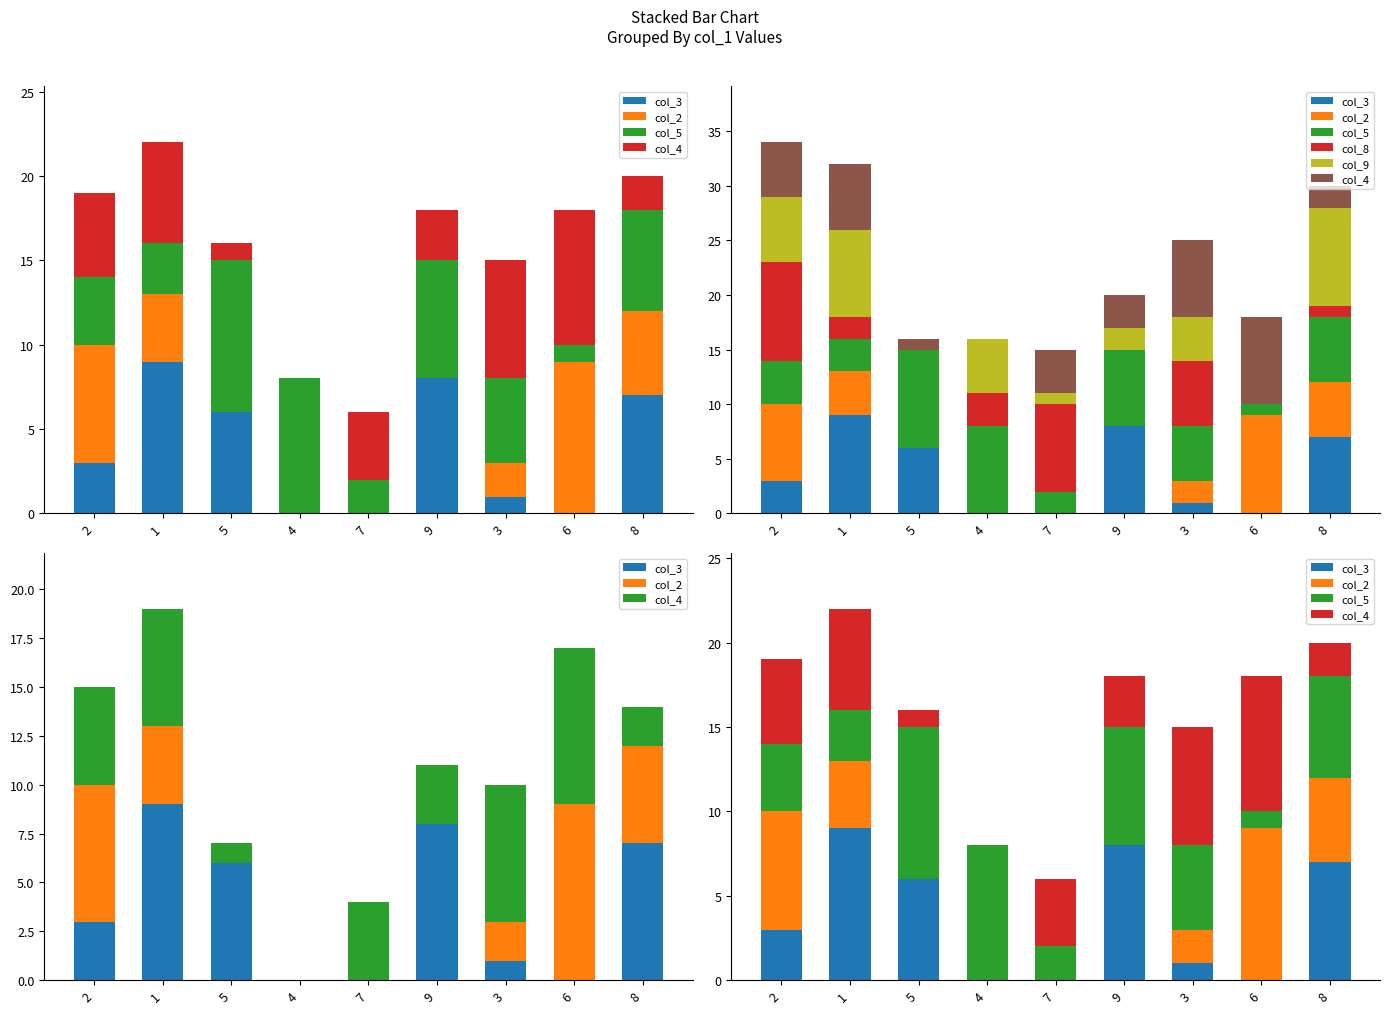

Between 4 and 6, which series saw the biggest shift?

col_2